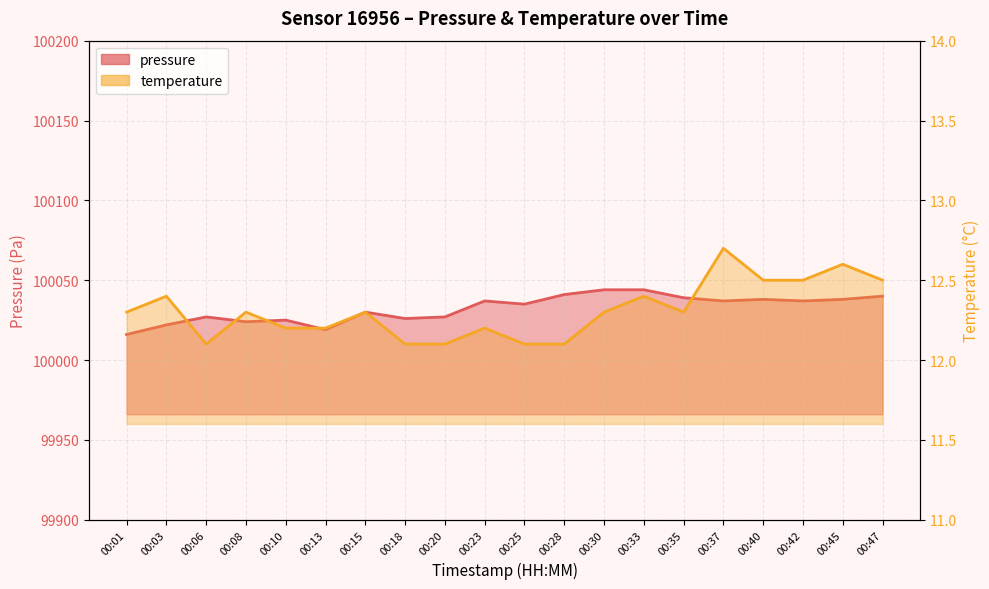

How many lines are shown in the chart?

2